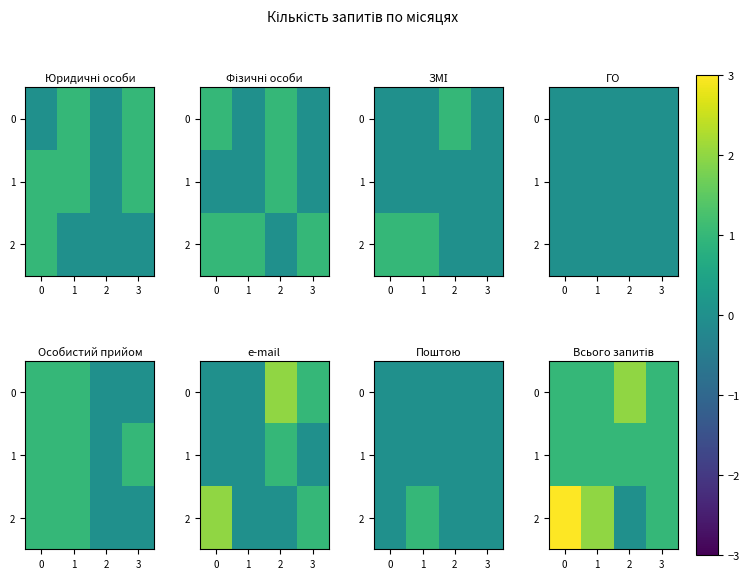

Rank the series at 3 from highest to lowest value.

0, 1, 2